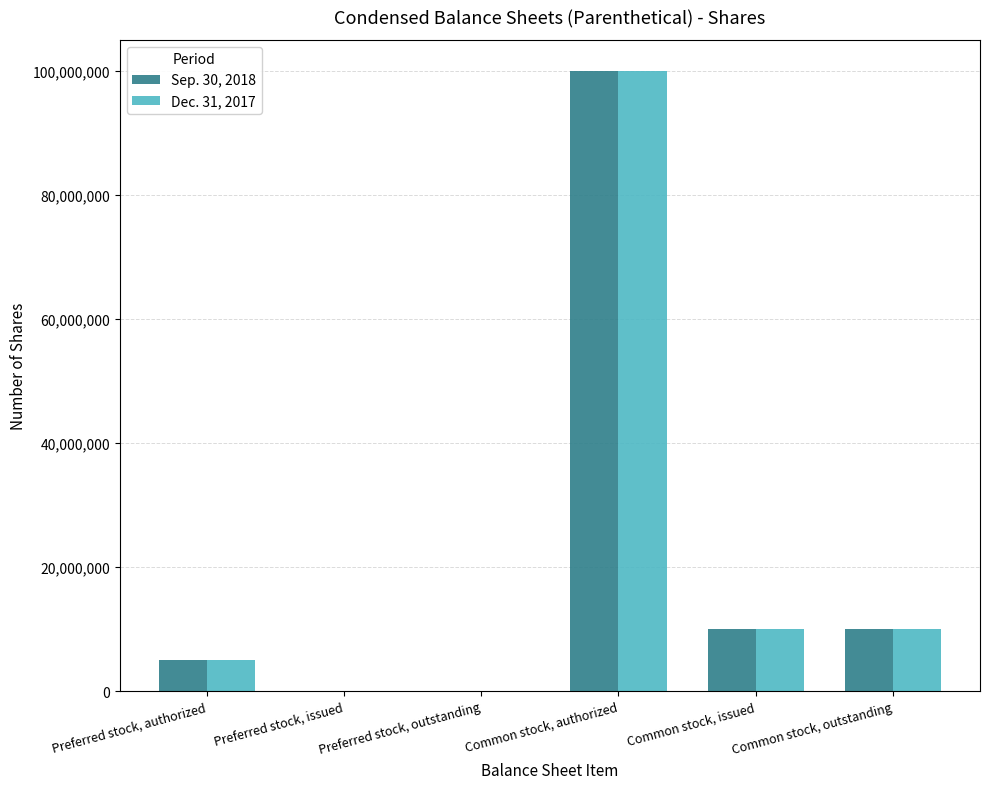

Is it true that Sep. 30, 2018 equals 5000000 at Preferred stock, authorized?

True